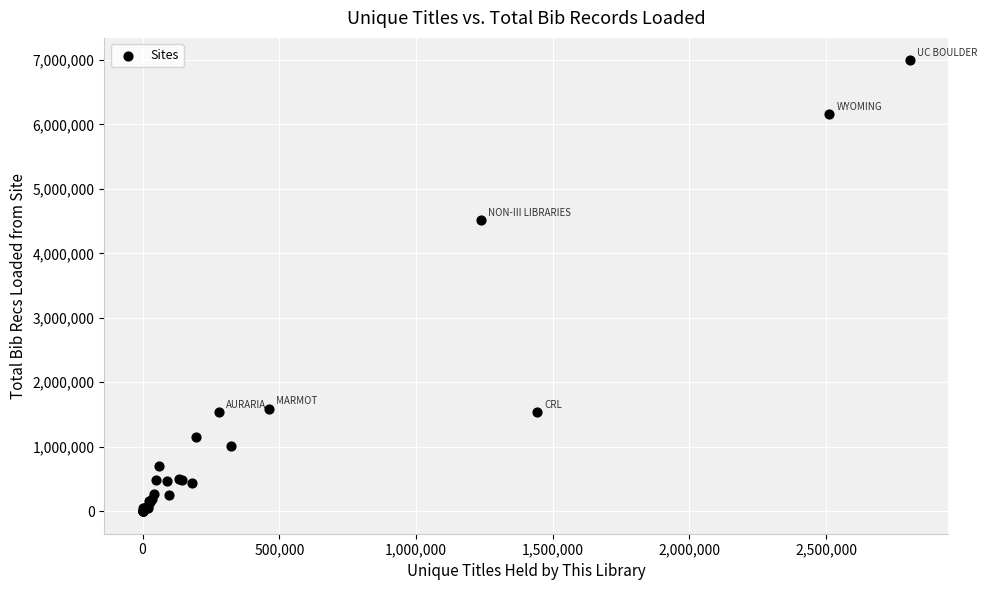

What Y value in the scatter plot is closest to 3496110?

4509877